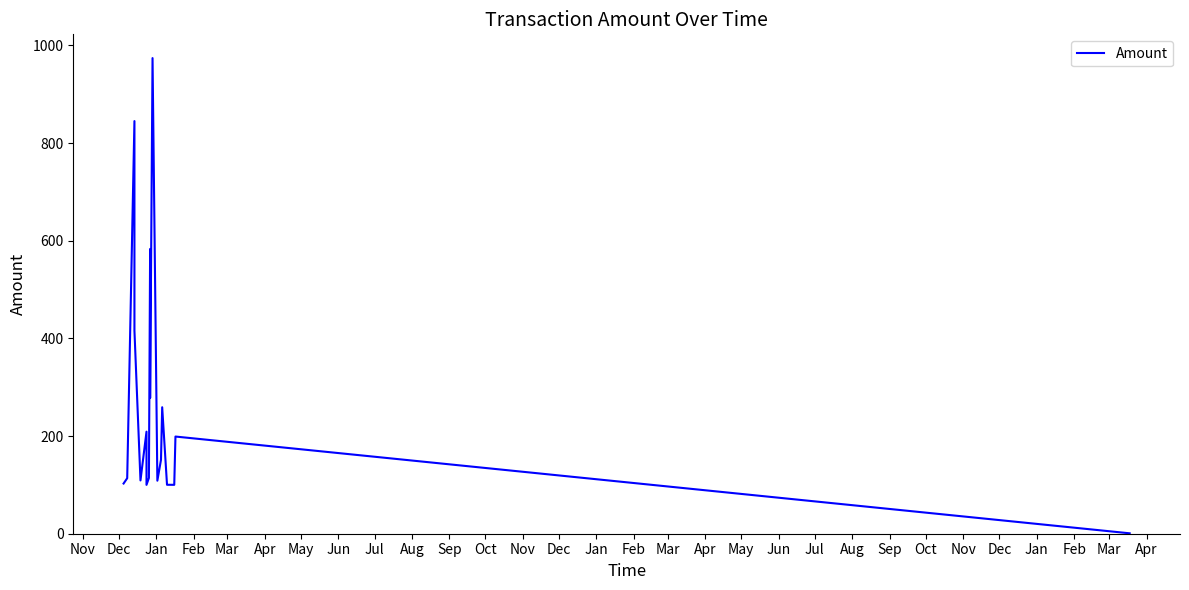

How many lines are shown in the chart?

1